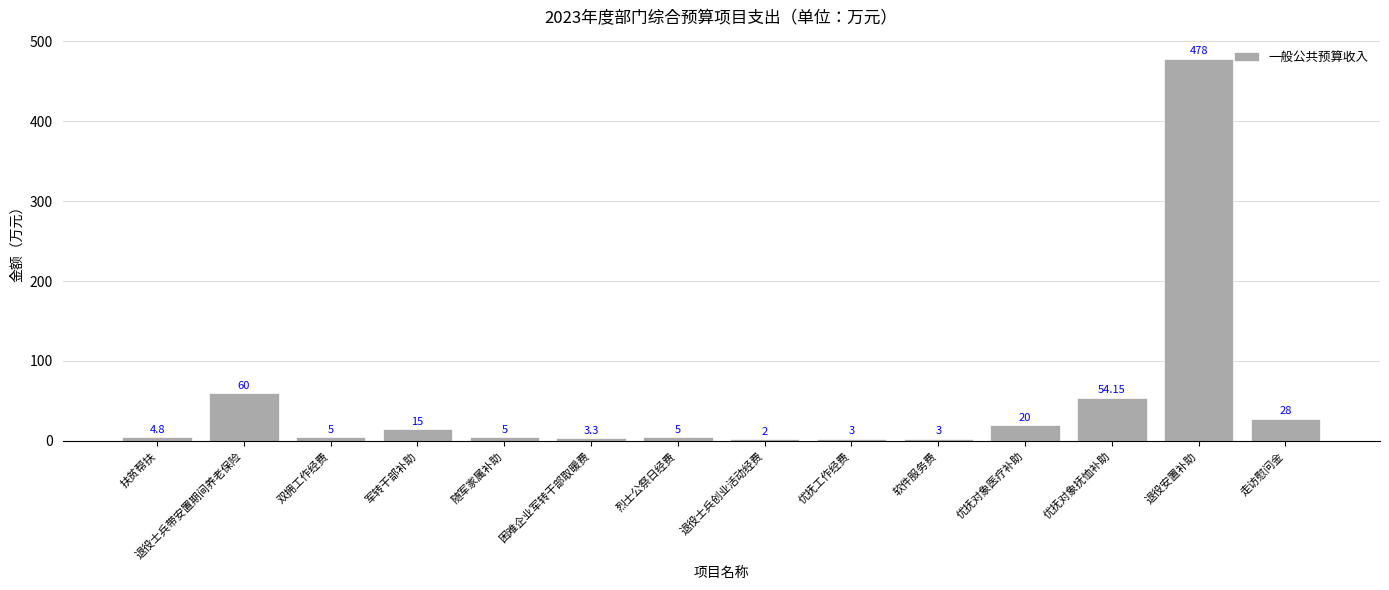

What position from the left is 随军家属补助?

5